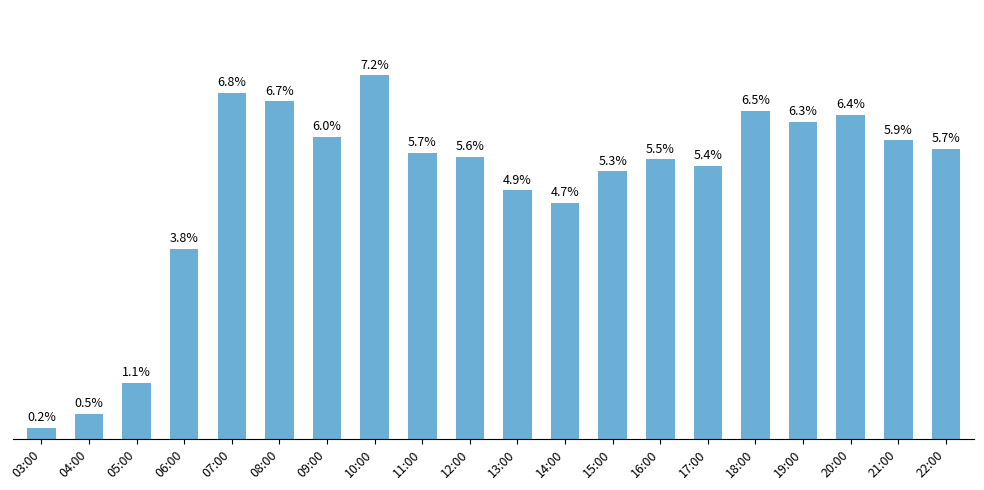

What position from the right is 06:00?

17